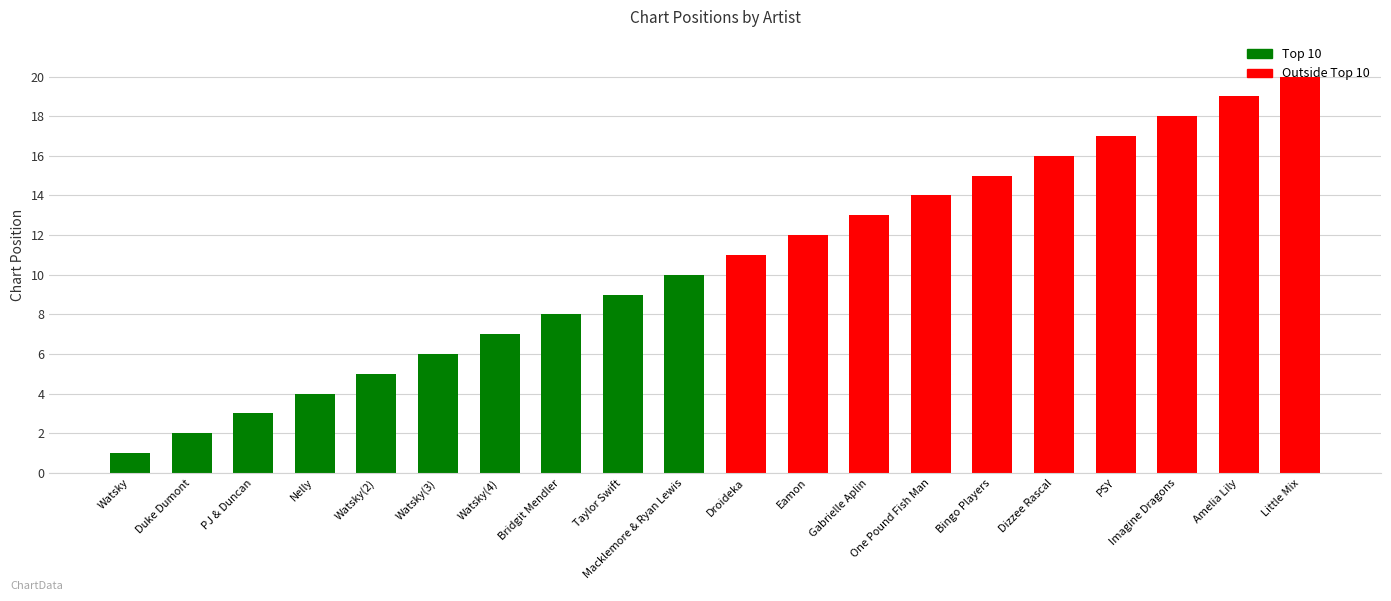

True or false: the data shows 19 at Amelia Lily.

True